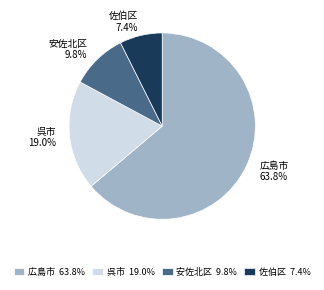

Is 安佐北区 the majority of the pie?

No